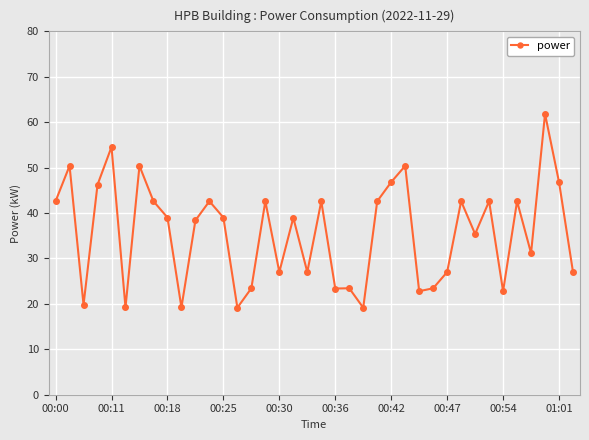

True or false: the data has more than 2 interior local peaks.

True